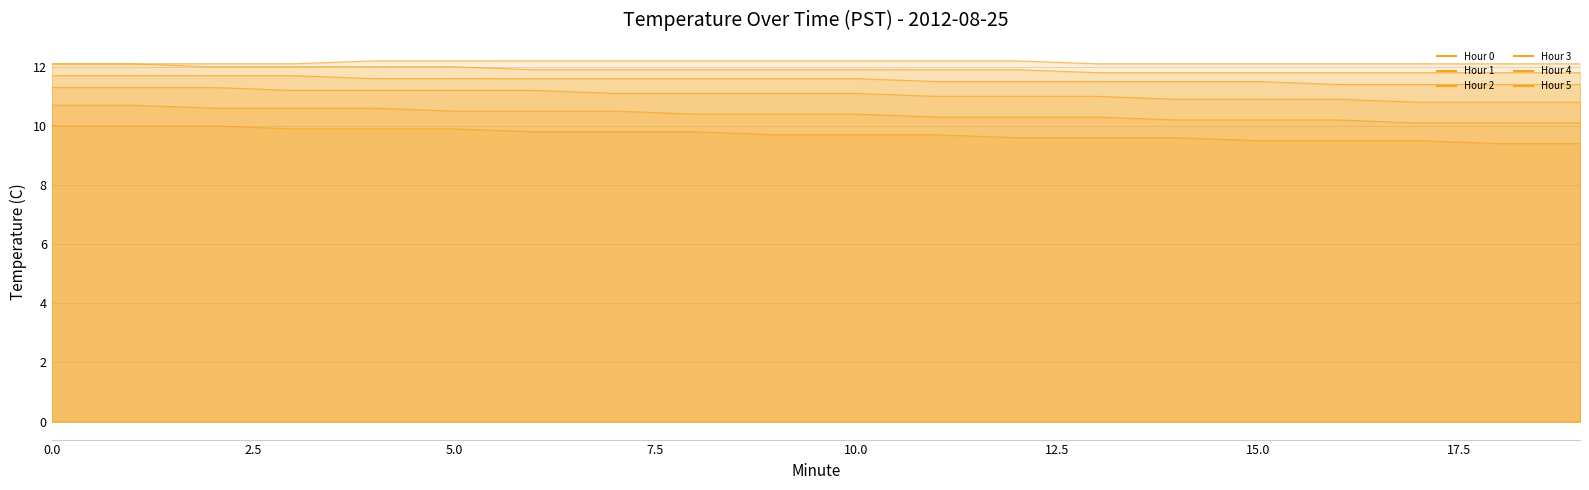

Reading right to left, transcribe all the data shown in this chart.

Hour 0: 12.1	12.1	12.1	12.1	12.1	12.1	12.1	12.2	12.2	12.2	12.2	12.2	12.2	12.2	12.2	12.2	12.1	12.1	12.1	12.1
Hour 1: 11.8	11.8	11.8	11.8	11.8	11.8	11.8	11.9	11.9	11.9	11.9	11.9	11.9	11.9	12.0	12.0	12.0	12.0	12.1	12.1
Hour 2: 11.4	11.4	11.4	11.4	11.5	11.5	11.5	11.5	11.5	11.6	11.6	11.6	11.6	11.6	11.6	11.6	11.7	11.7	11.7	11.7
Hour 3: 10.8	10.8	10.8	10.9	10.9	10.9	11.0	11.0	11.0	11.1	11.1	11.1	11.1	11.2	11.2	11.2	11.2	11.3	11.3	11.3
Hour 4: 10.1	10.1	10.1	10.2	10.2	10.2	10.3	10.3	10.3	10.4	10.4	10.4	10.5	10.5	10.5	10.6	10.6	10.6	10.7	10.7
Hour 5: 9.4	9.4	9.5	9.5	9.5	9.6	9.6	9.6	9.7	9.7	9.7	9.8	9.8	9.8	9.9	9.9	9.9	10.0	10.0	10.0